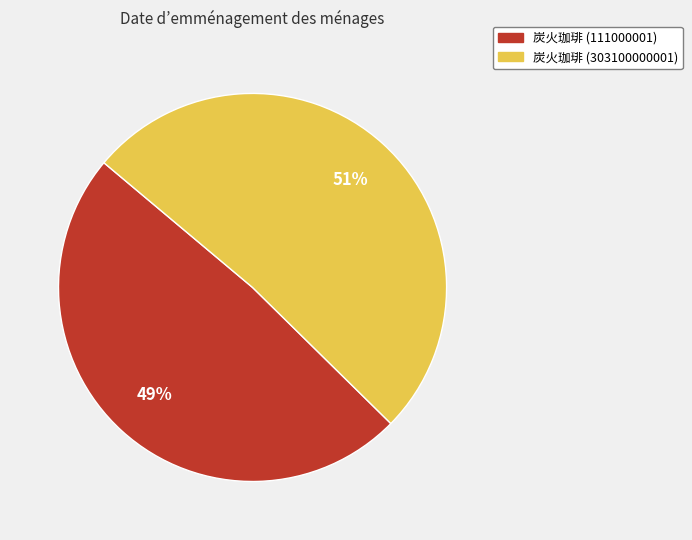

To the nearest percent, what is the average slice percentage?

50%